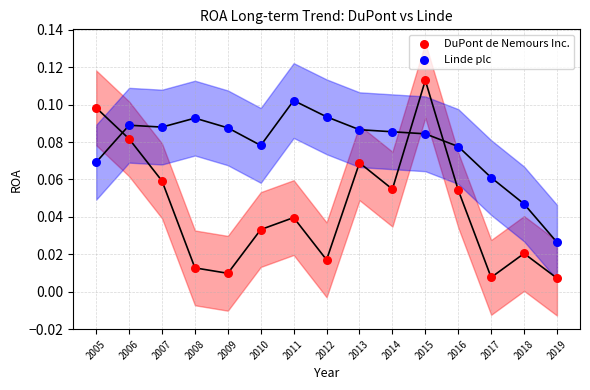

Which series reaches the minimum Y coordinate?

DuPont de Nemours Inc.